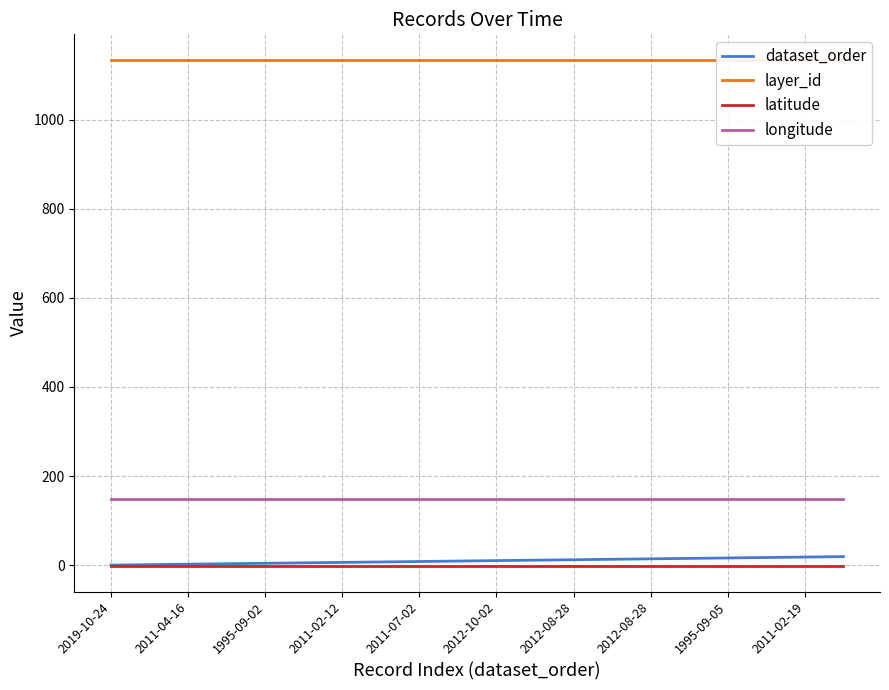

Which category has the highest value across all series?

2019-10-24